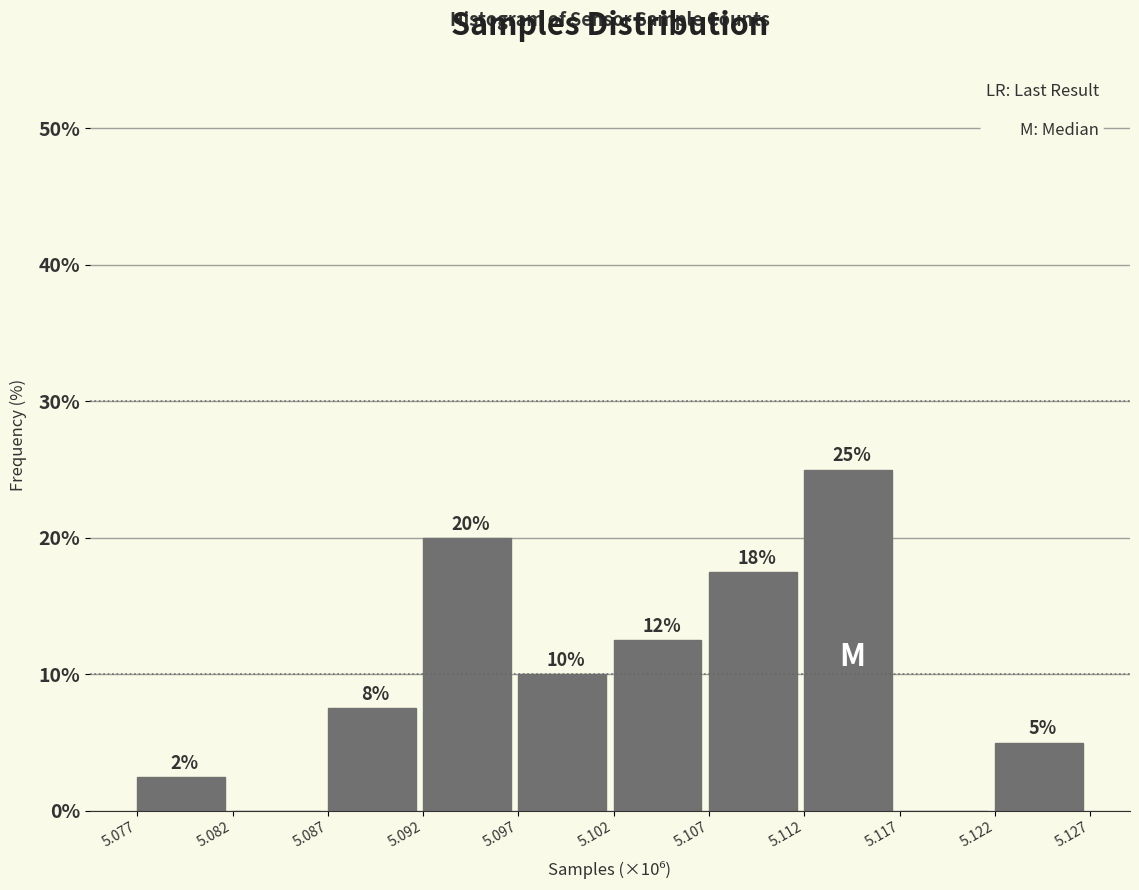

The chart shows a value of 4.2 at 5.077. True or false?

False